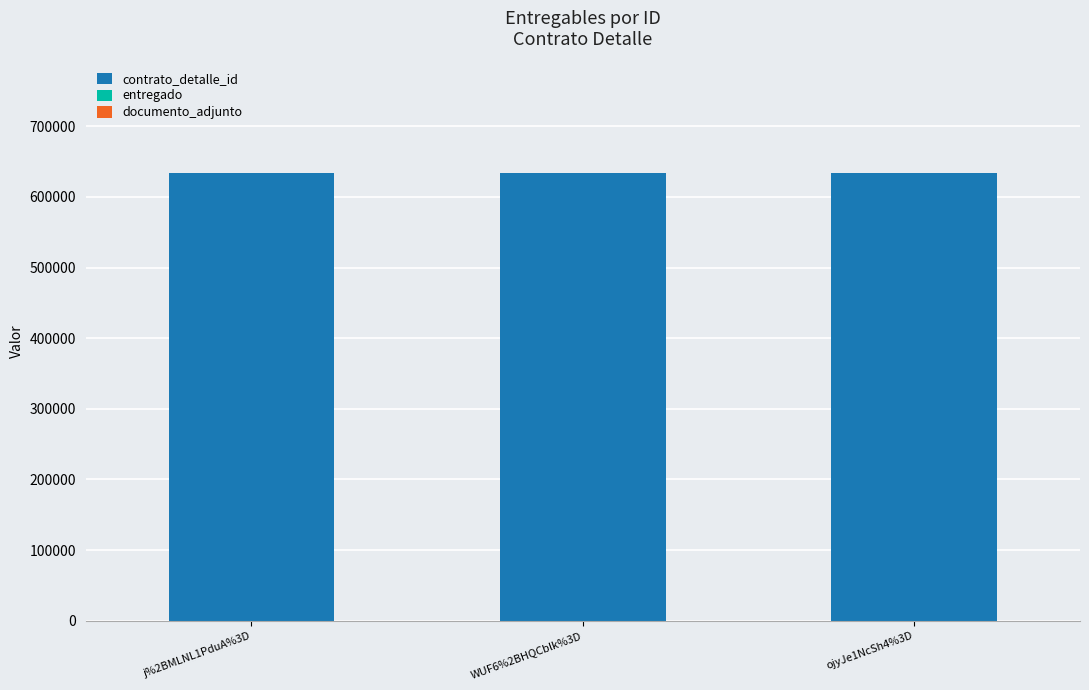

The value of contrato_detalle_id at WUF6%2BHQCblk%3D is 882852. True or false?

False